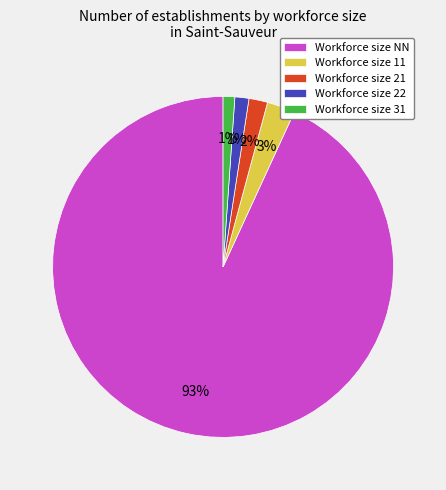

How many slices are in this pie chart?

5